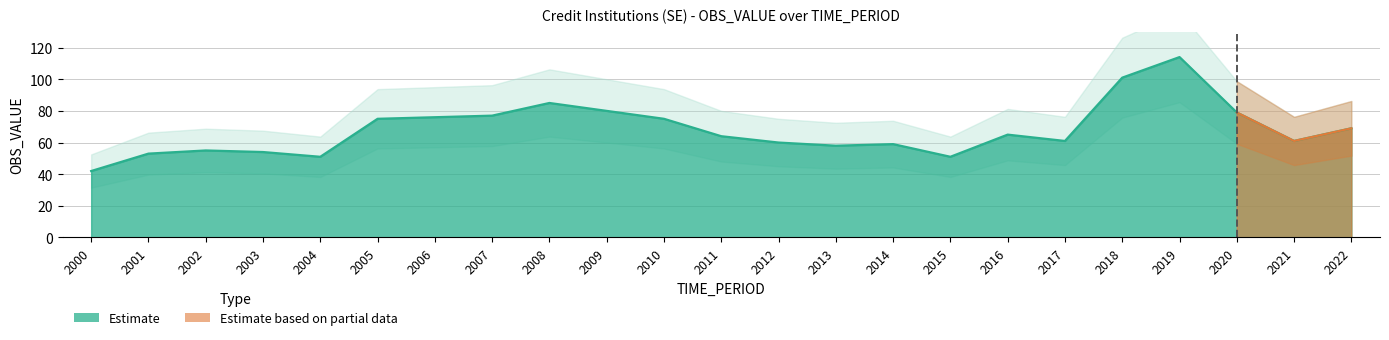

What is the maximum value shown in the chart?

114